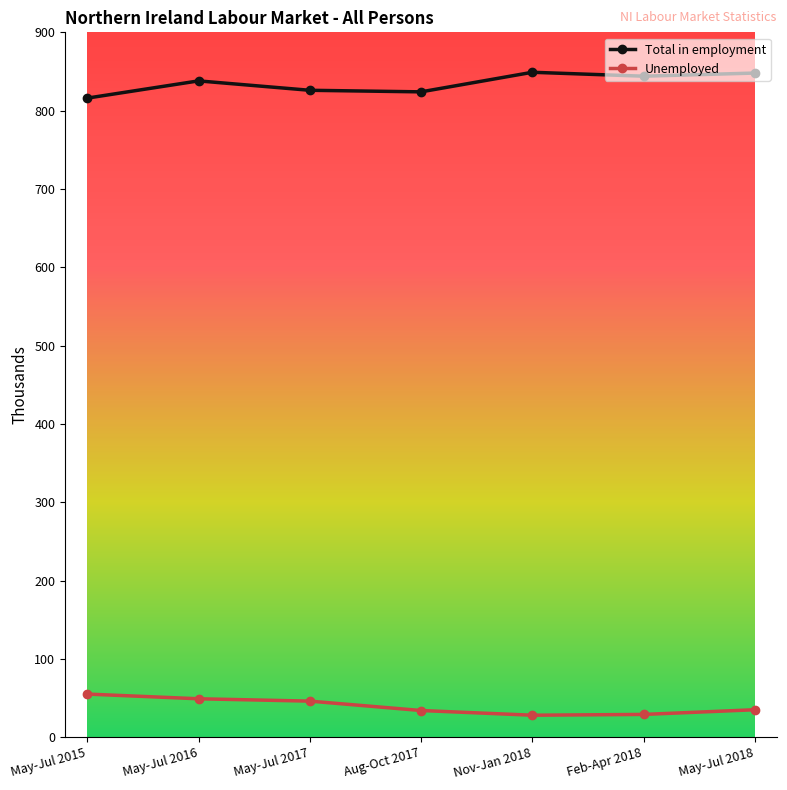

What is the total value across all series at Aug-Oct 2017?

858